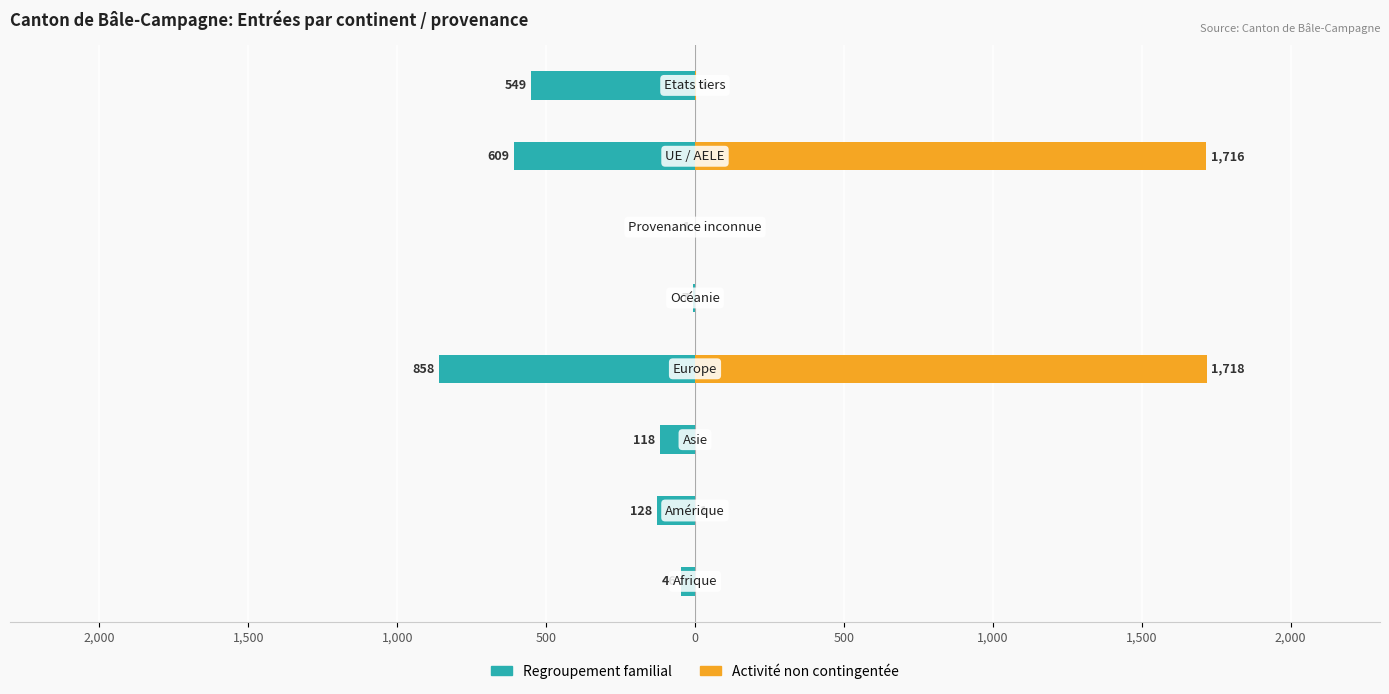

Count the number of categories in the chart.

8